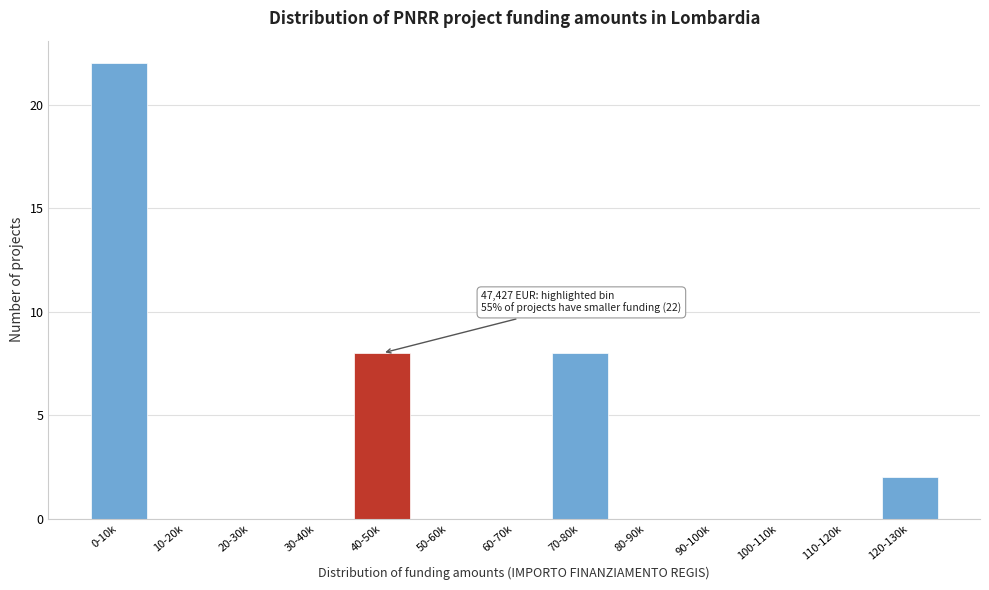

Reading left to right, extract all data points from this chart.

0-10k=22	10-20k=0	20-30k=0	30-40k=0	40-50k=8	50-60k=0	60-70k=0	70-80k=8	80-90k=0	90-100k=0	100-110k=0	110-120k=0	120-130k=2